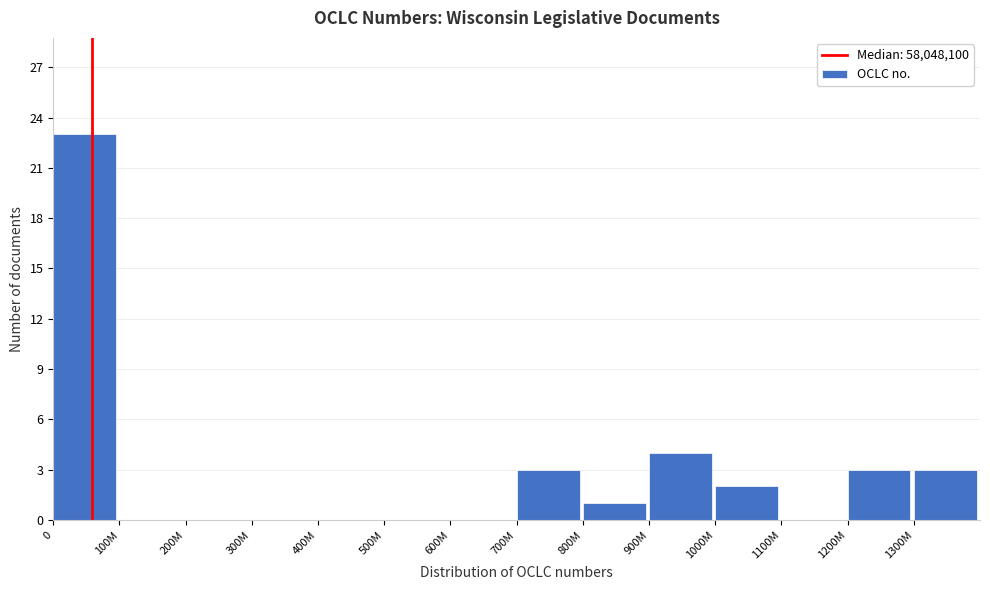

Reading right to left, extract all data points from this chart.

1300M=3	1200M=3	1100M=0	1000M=2	900M=4	800M=1	700M=3	600M=0	500M=0	400M=0	300M=0	200M=0	100M=0	0=23